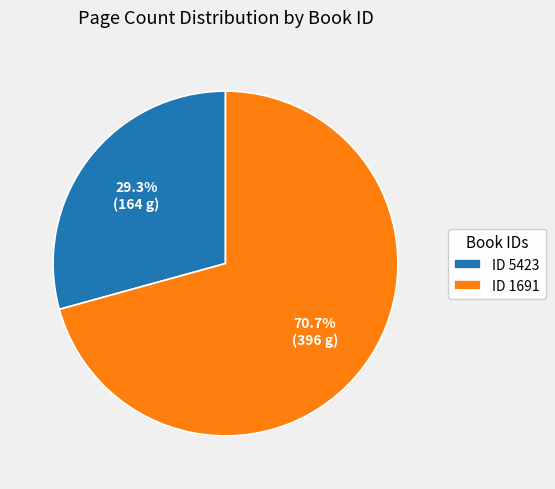

Approximately how many times larger is the value at ID 1691 compared to ID 5423?

2.4